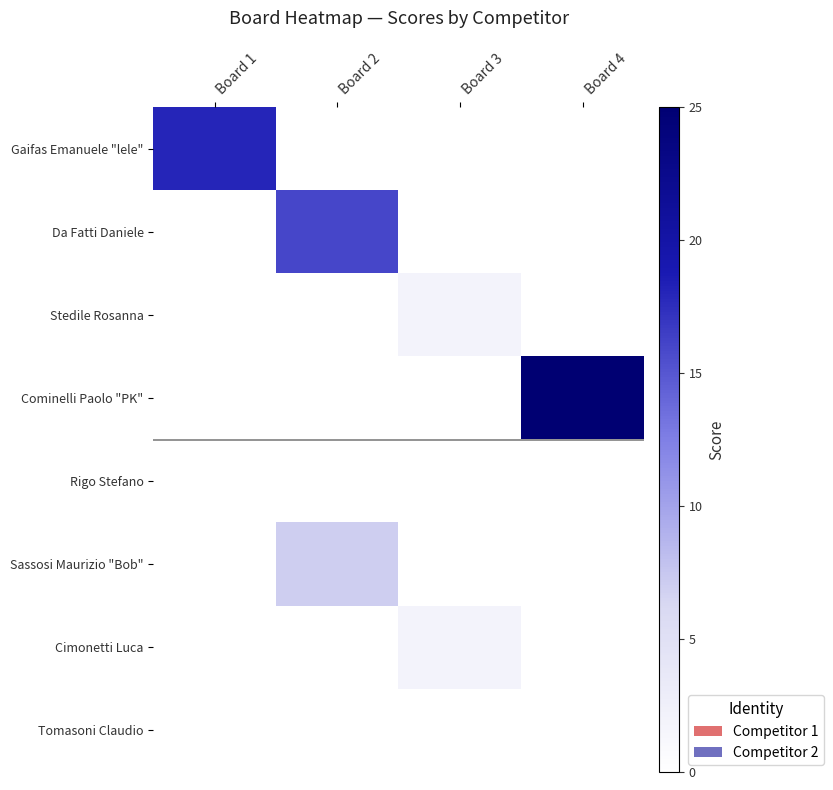

How many categories are shown in the chart?

4